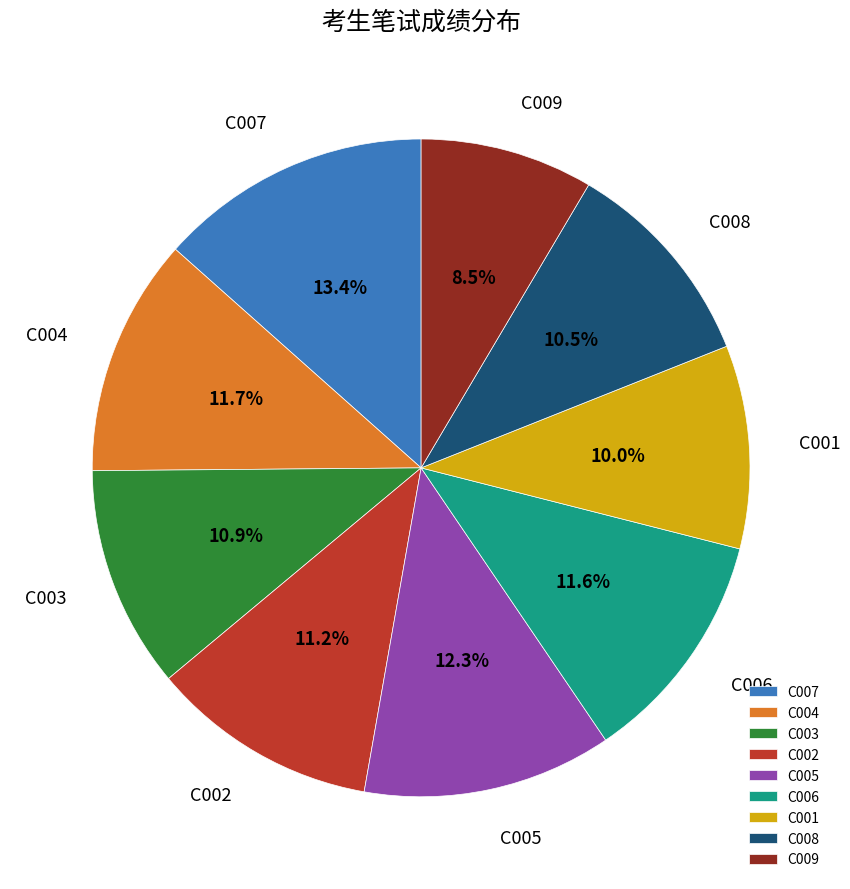

Does C008 account for over 50% of the chart?

No